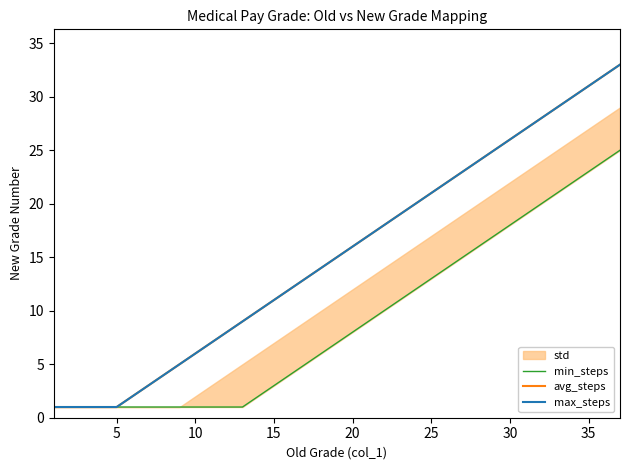

At how many categories does at least one series exceed 1?

32